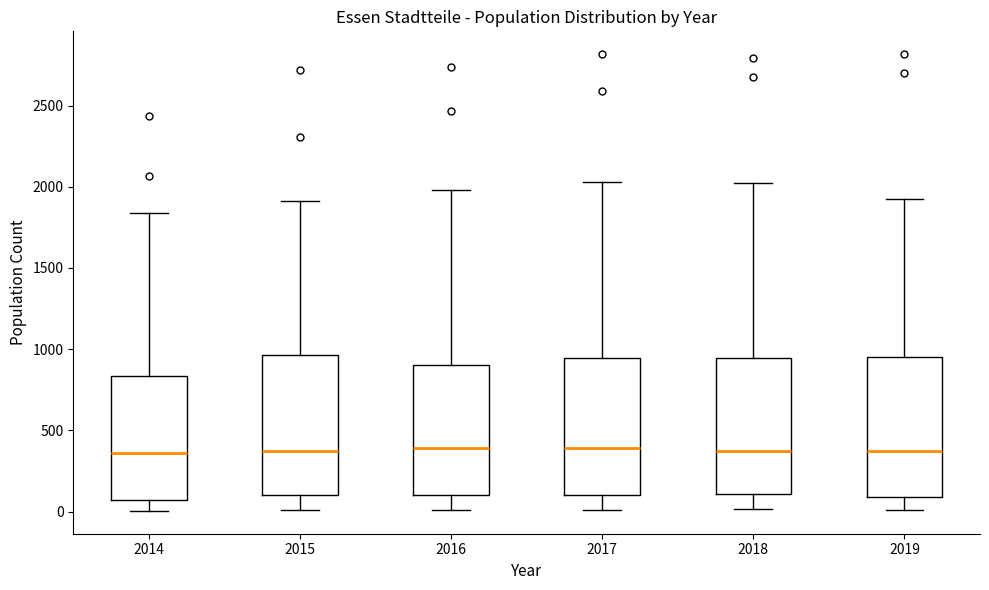

Where does the upper whisker of the box at x = 2016 end on the y-axis? The values are not printed on the chart, so give them approximately, as read against the axis.

2000